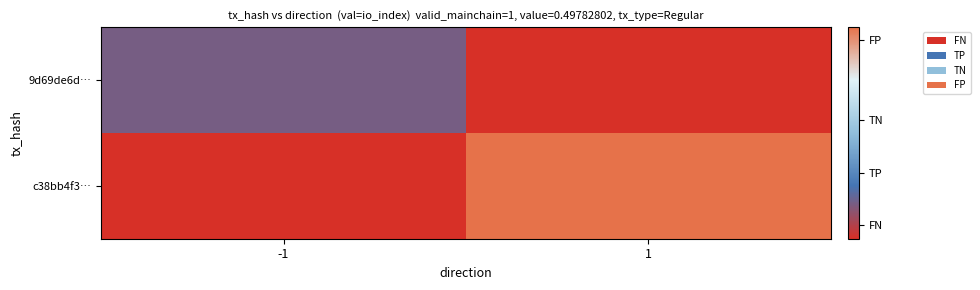

What is the total value across all series at 1?

6